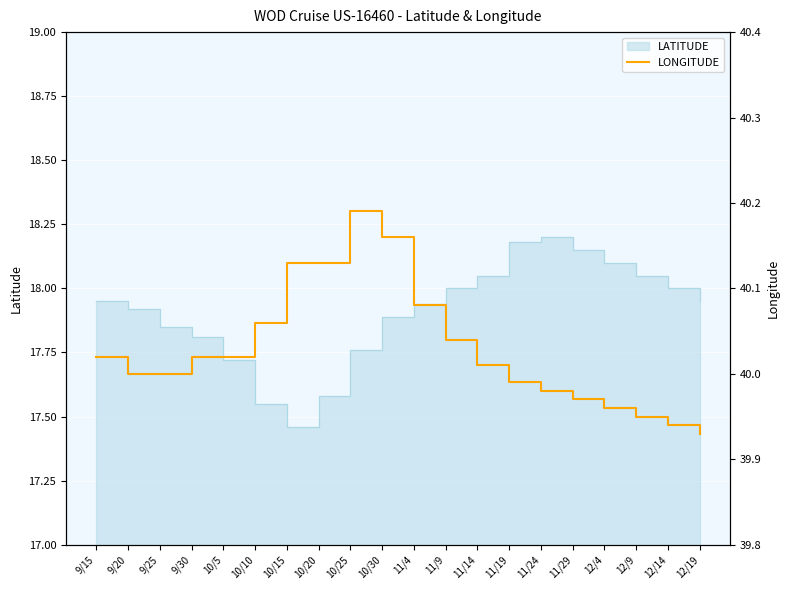

What is the label of the 14th point from the left?

11/19